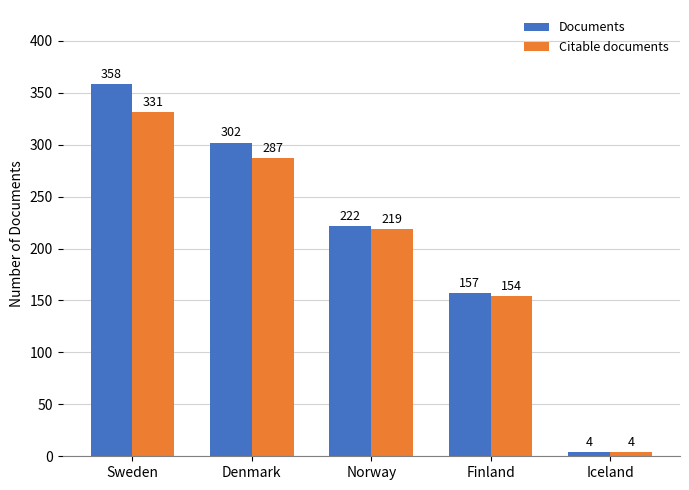

What is the value of the Citable documents bar at the 4th from the left?

154